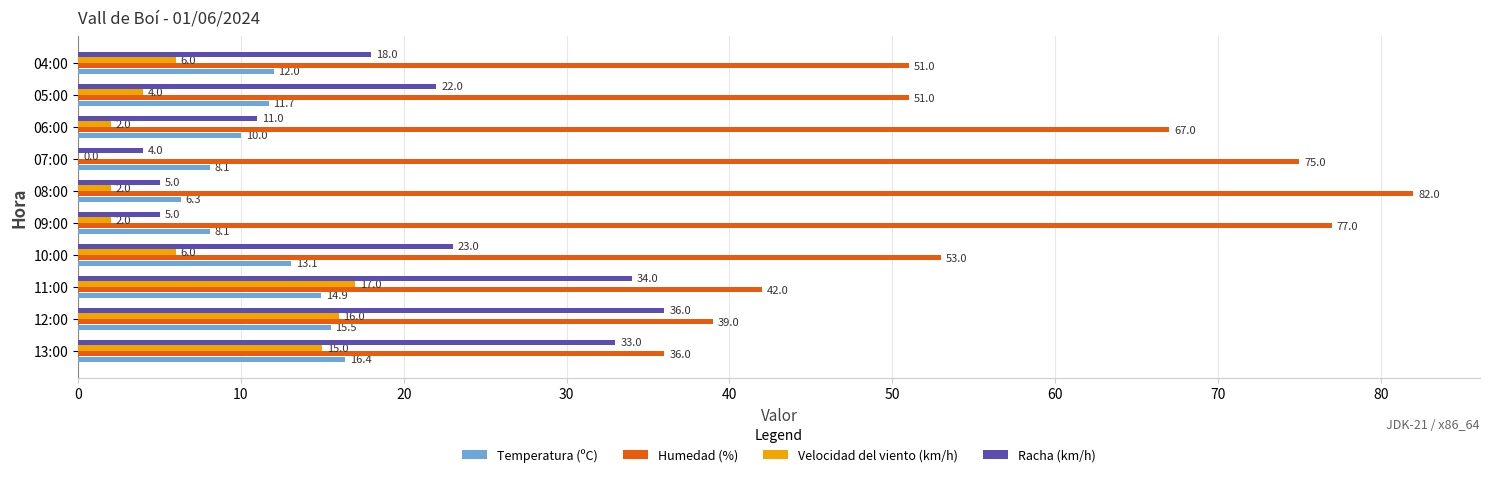

What is the sum of the Temperatura (ºC) values at 07:00 and 11:00?

23.0